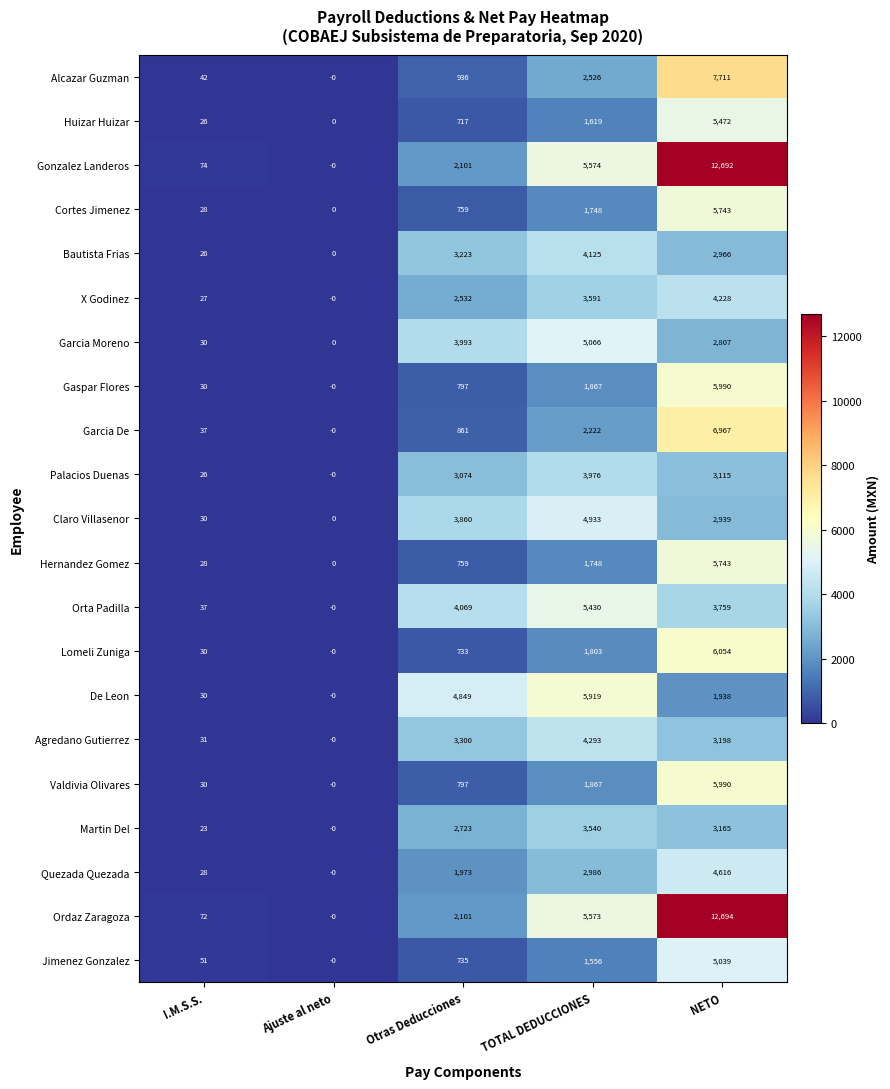

At which category does the chart reach its peak across all series?

NETO